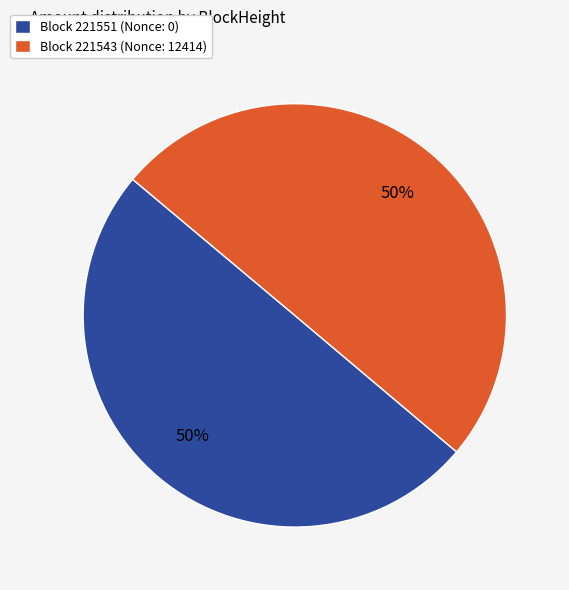

True or false: Block 221543 (Nonce: 12414) accounts for 65% of the total.

False